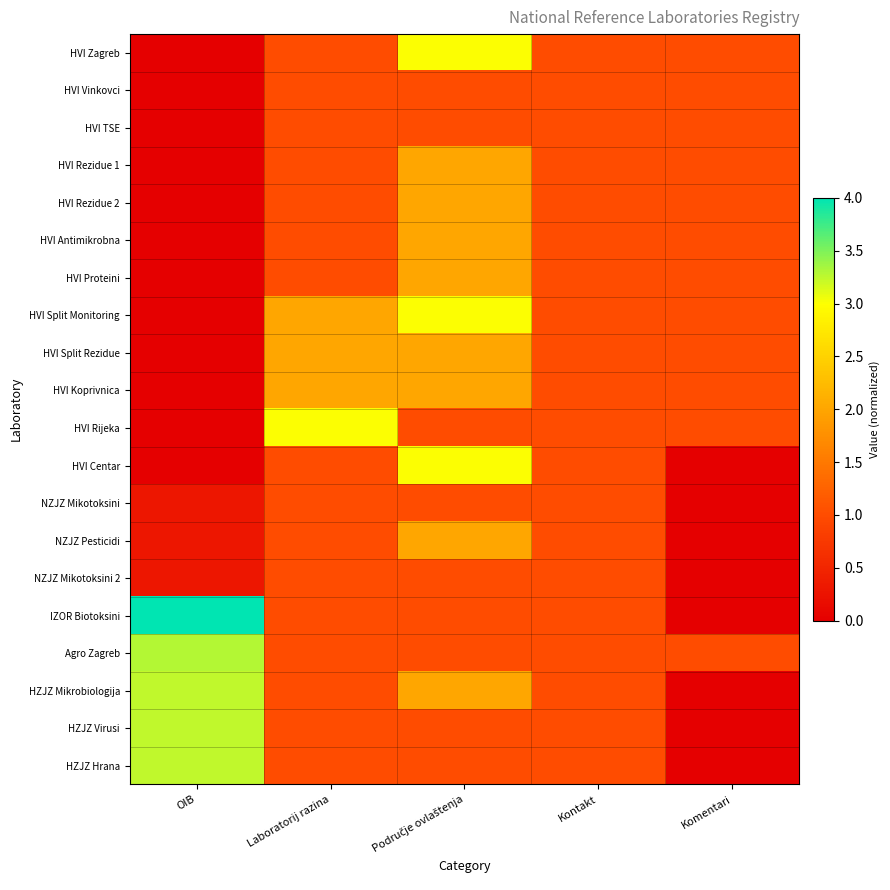

Rank the series by their maximum value, from lowest to highest.

HVI Vinkovci, HVI TSE, NZJZ Mikotoksini, NZJZ Mikotoksini 2, HVI Rezidue 1, HVI Rezidue 2, HVI Antimikrobna, HVI Proteini, HVI Split Rezidue, HVI Koprivnica, NZJZ Pesticidi, HVI Zagreb, HVI Split Monitoring, HVI Rijeka, HVI Centar, HZJZ Mikrobiologija, HZJZ Virusi, HZJZ Hrana, Agro Zagreb, IZOR Biotoksini